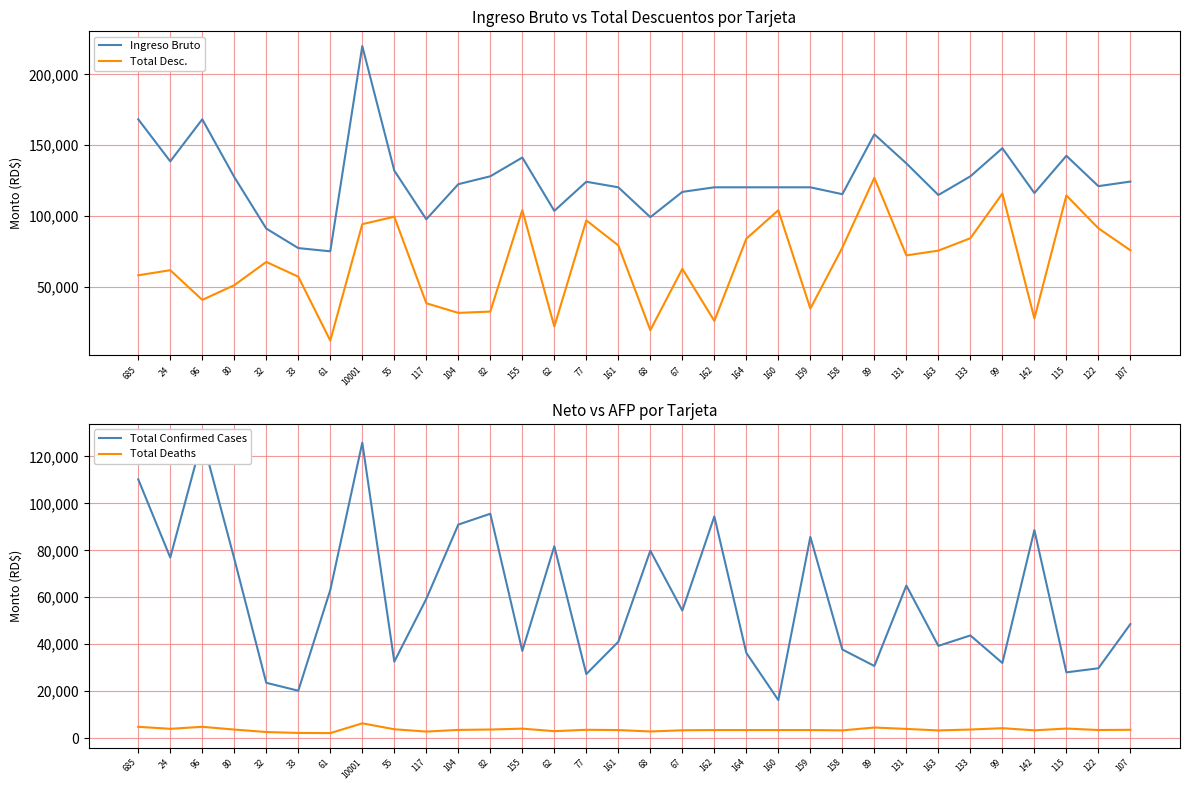

What is the total value across all series at 160?

243852.4